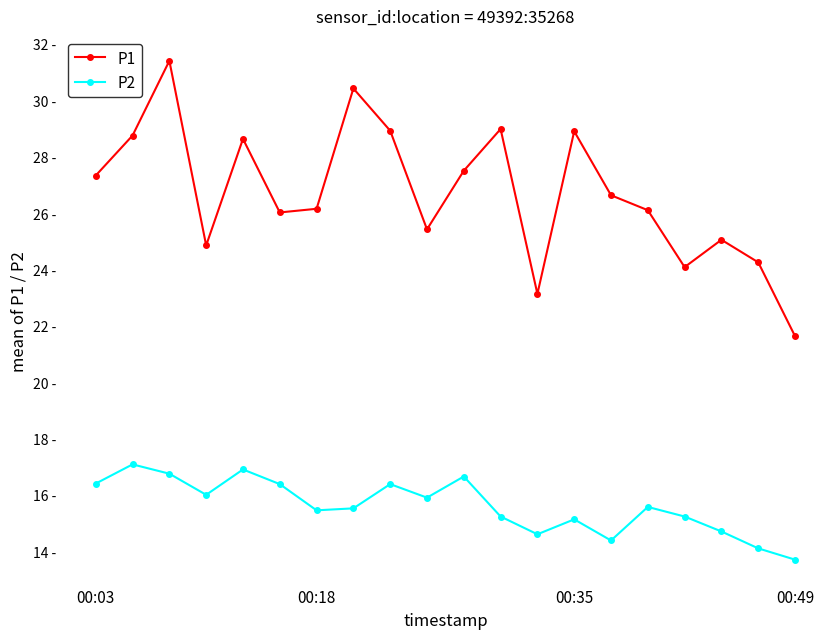

Which series has the largest total across all categories?

P1